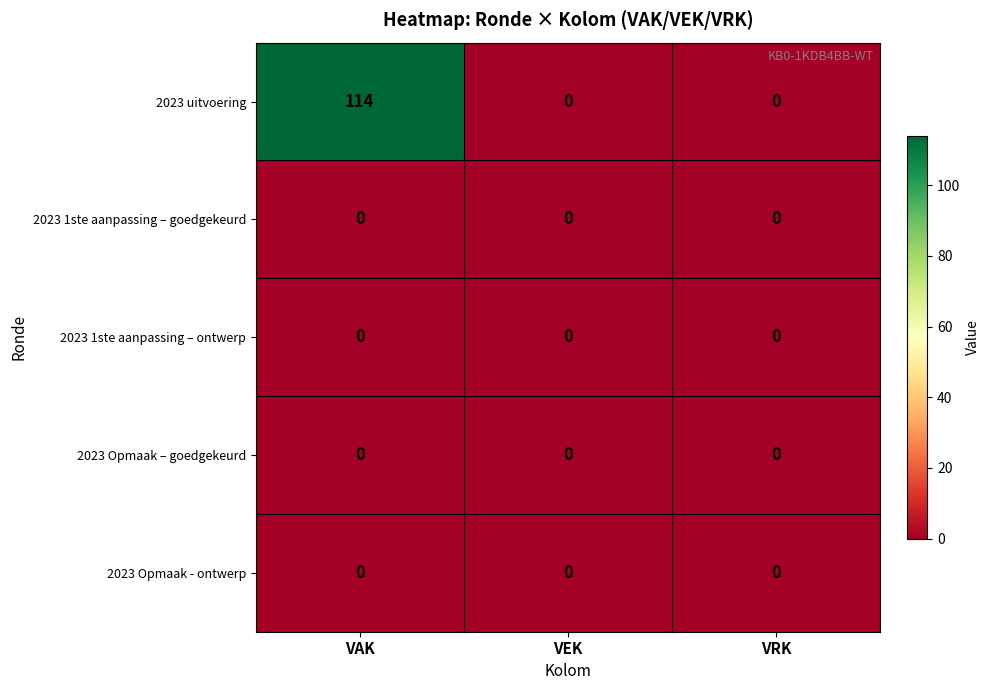

At which category is the sum across all series the highest?

VAK